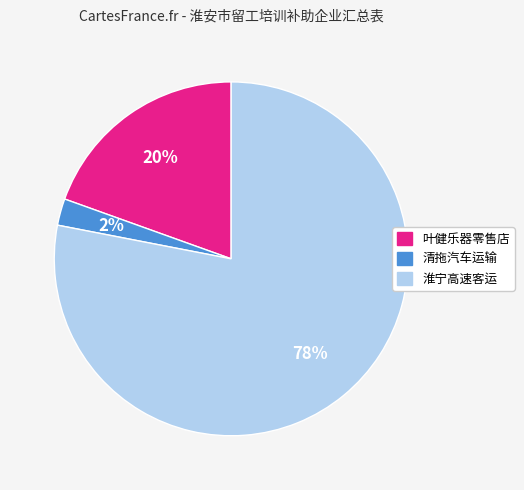

Is there a majority slice in this chart?

Yes